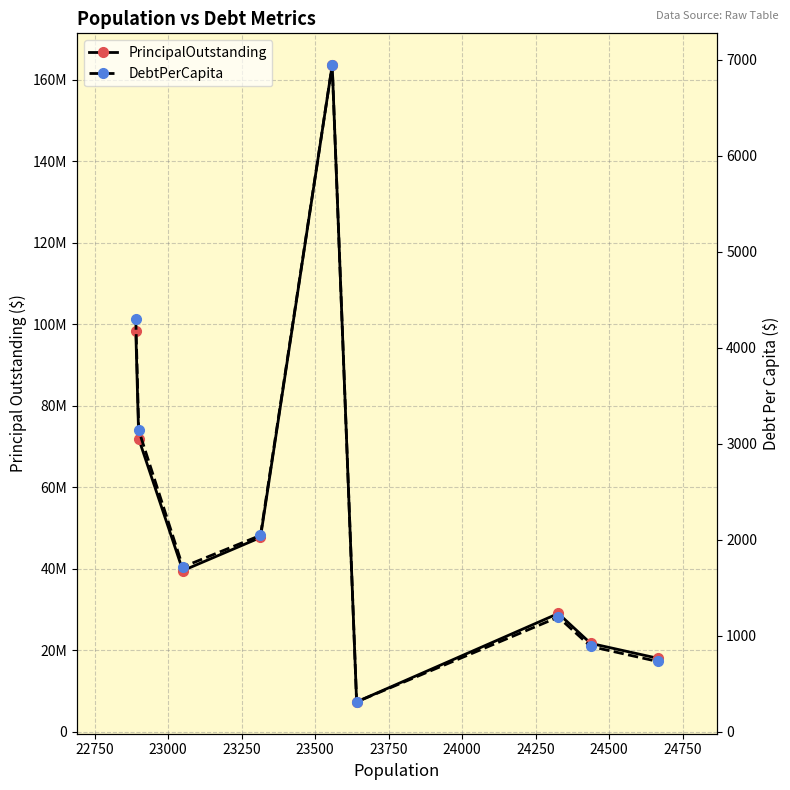

How many data points in DebtPerCapita are less than 1716?

4